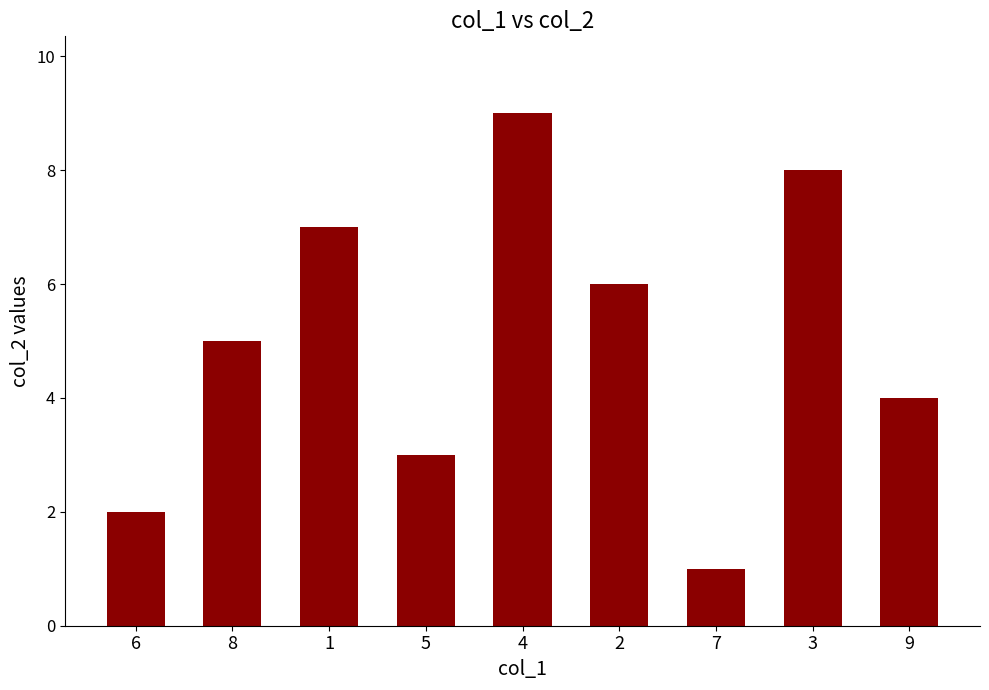

What is the approximate value at 6?

2